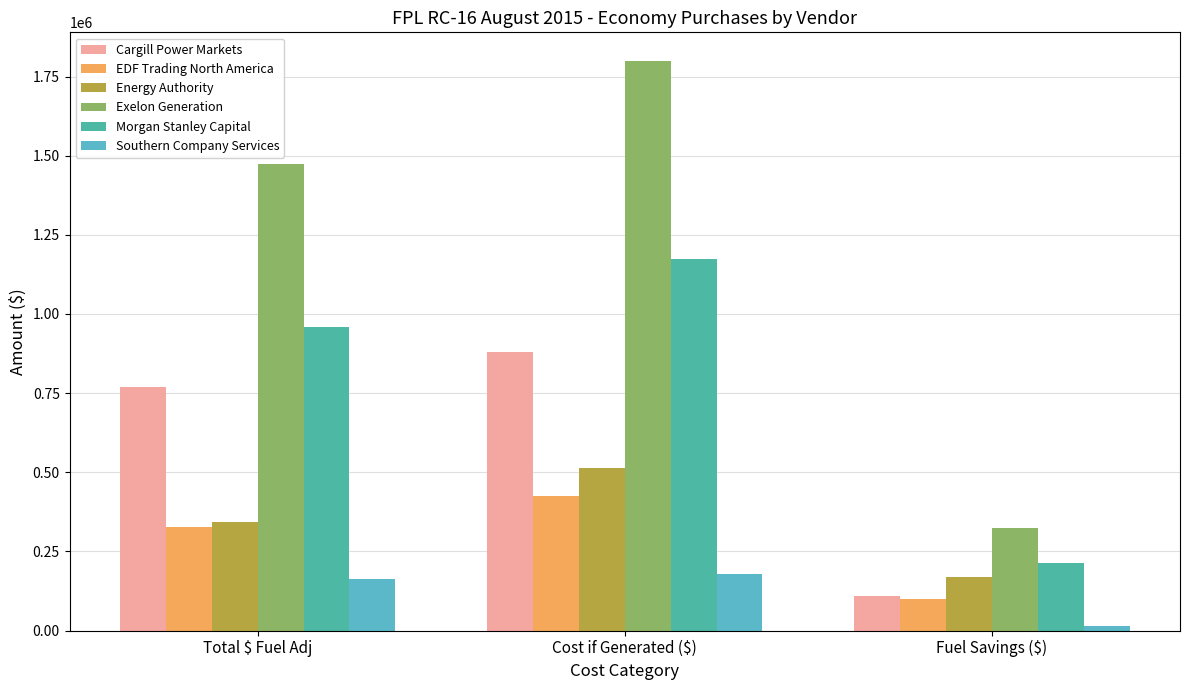

What is the label of the 1st bar from the right?

Fuel Savings ($)